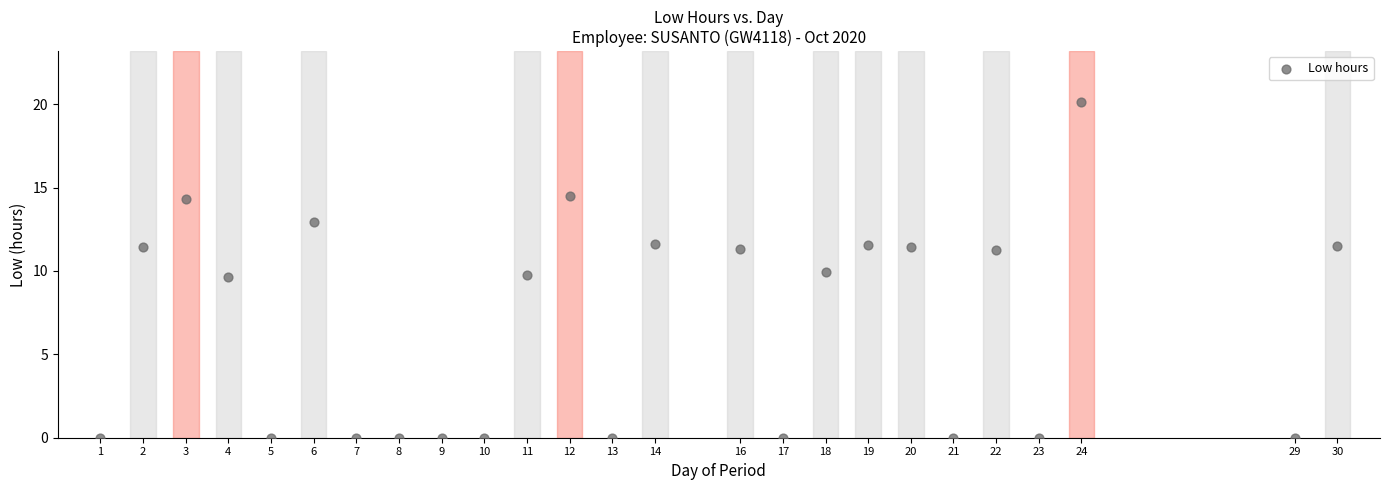

What is the range of X values (max minus min)?

29.0